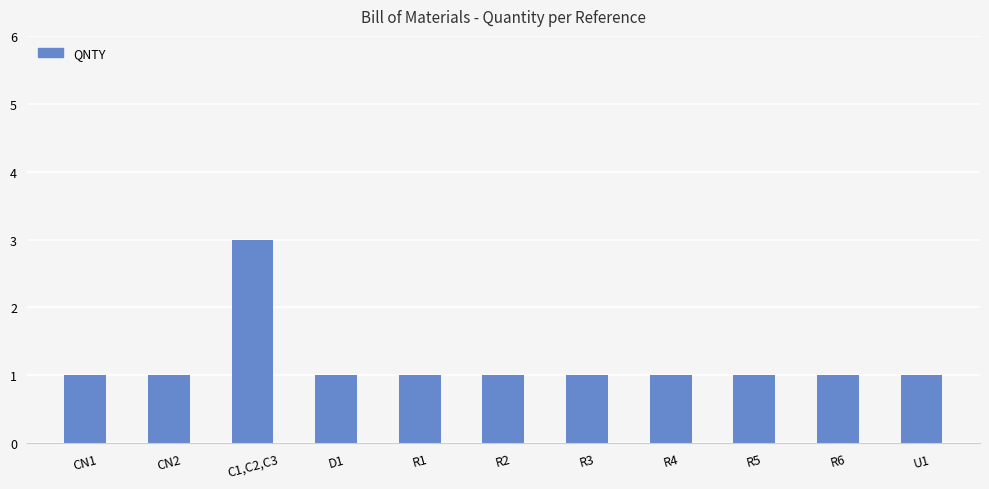

What is the label of the 10th bar from the right?

CN2